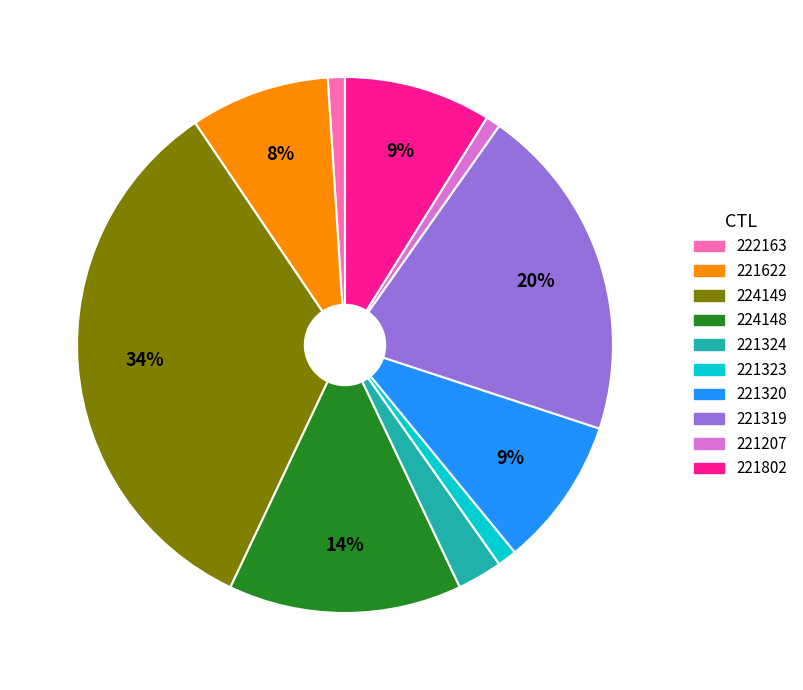

To the nearest percent, what portion does 221320 represent?

9%